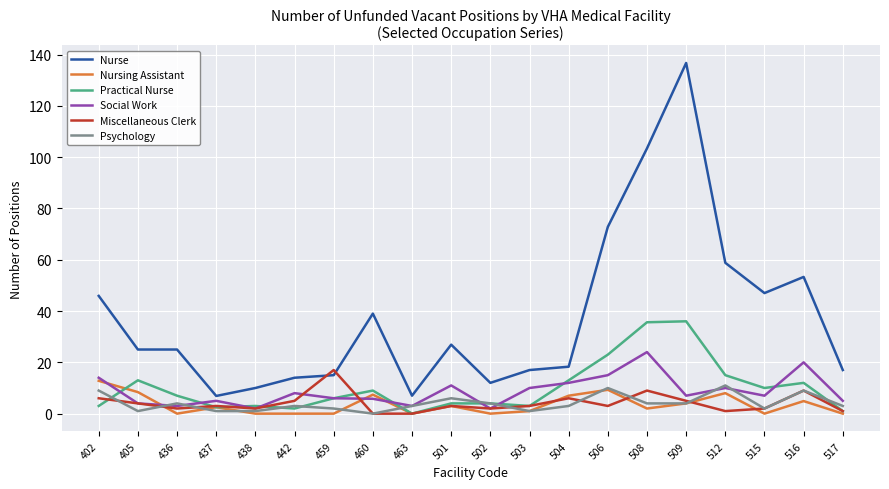

The value of Miscellaneous Clerk at 517 is 1.0. True or false?

True